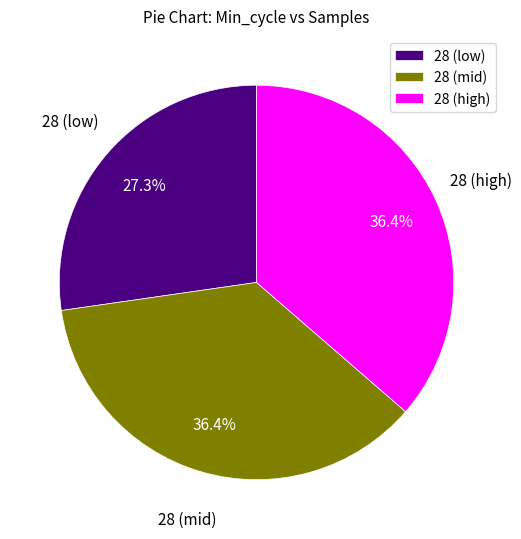

What is the ratio of the value at 28 (low) to the value at 28 (high)?

0.8